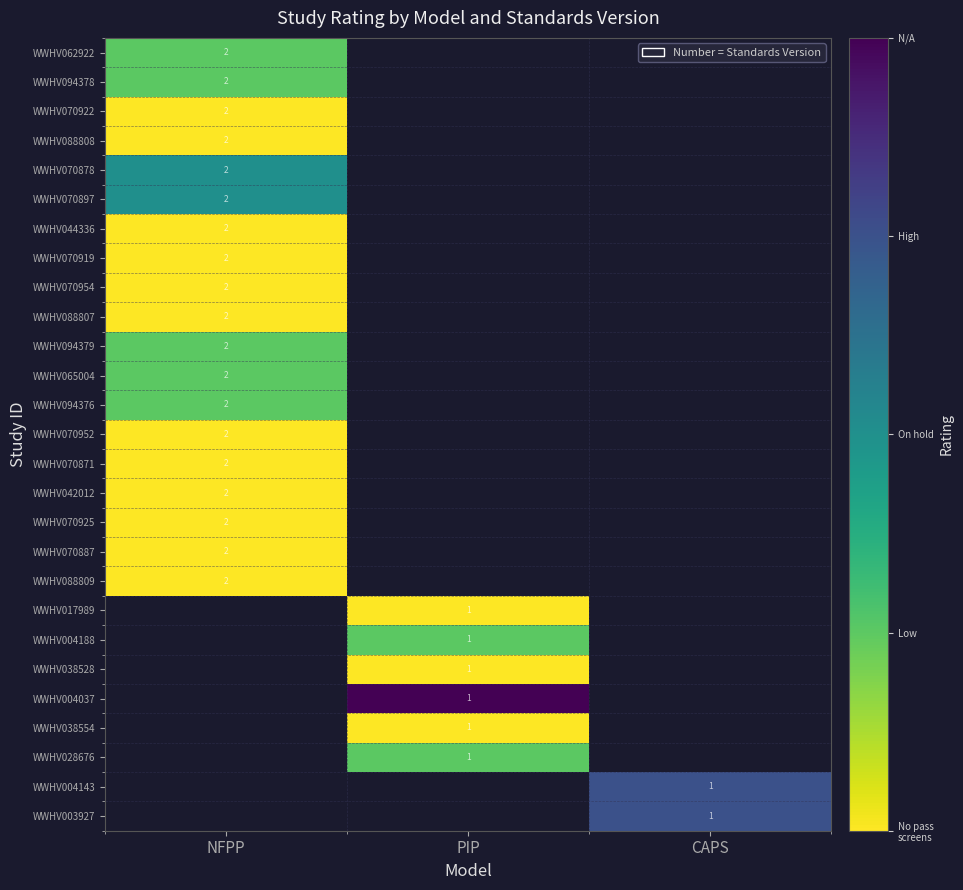

The value of WWHV004188 at PIP is 1. True or false?

True